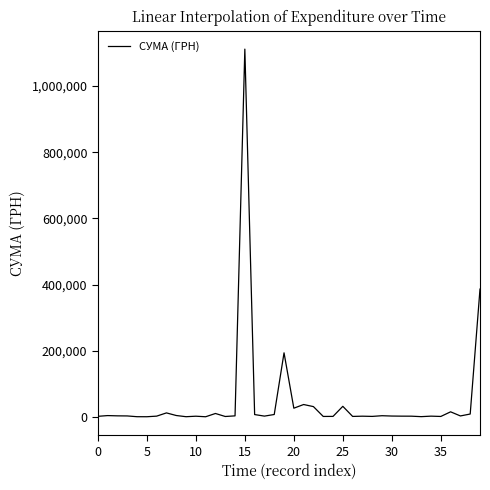

What is the maximum value shown in the chart?

1111802.8